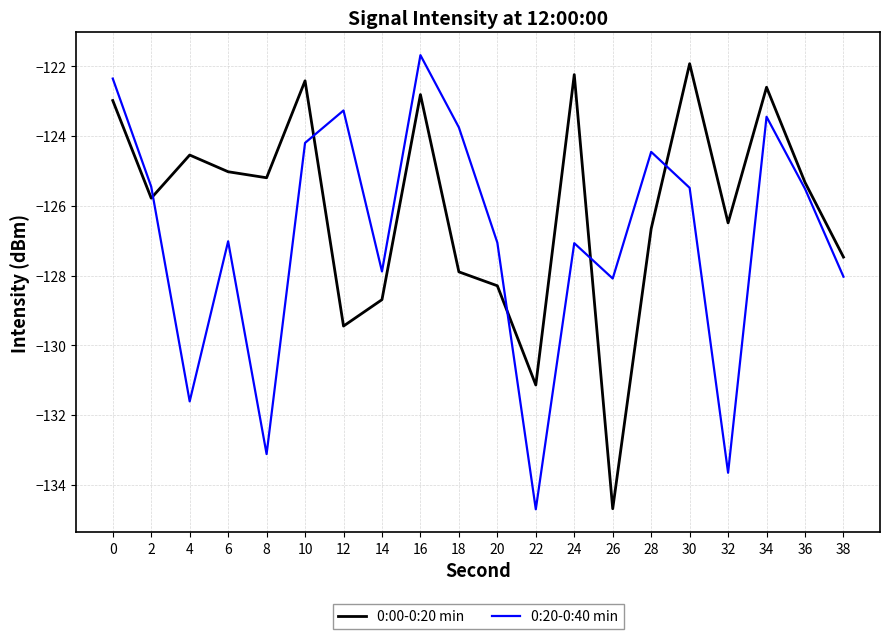

What is the average value of the 0:00-0:20 min series?

-126.1